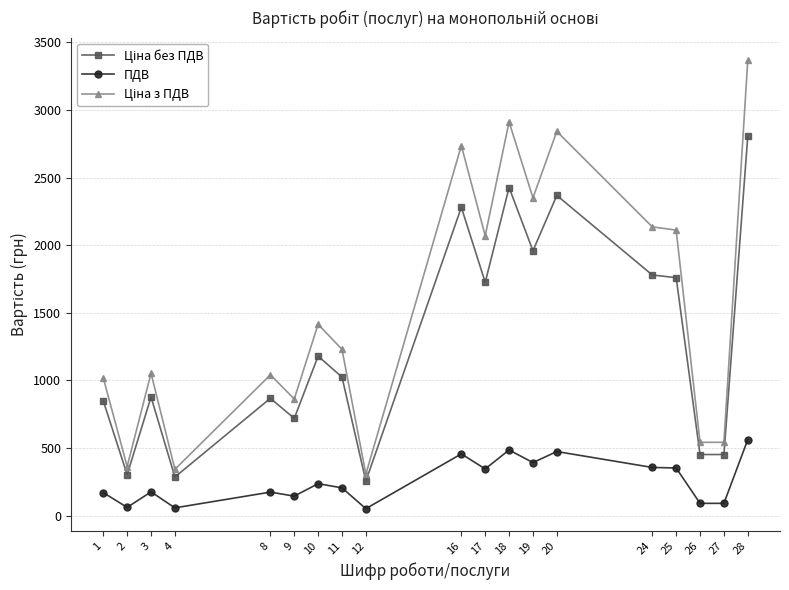

What is the maximum value shown in the chart?

3368.3